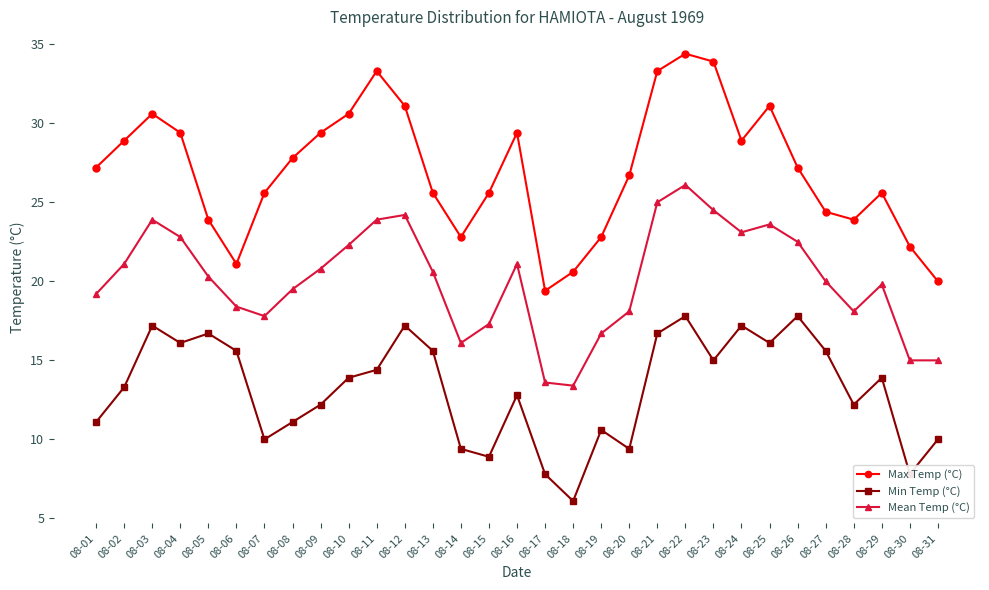

Which series has the widest spread of values?

Max Temp (°C)